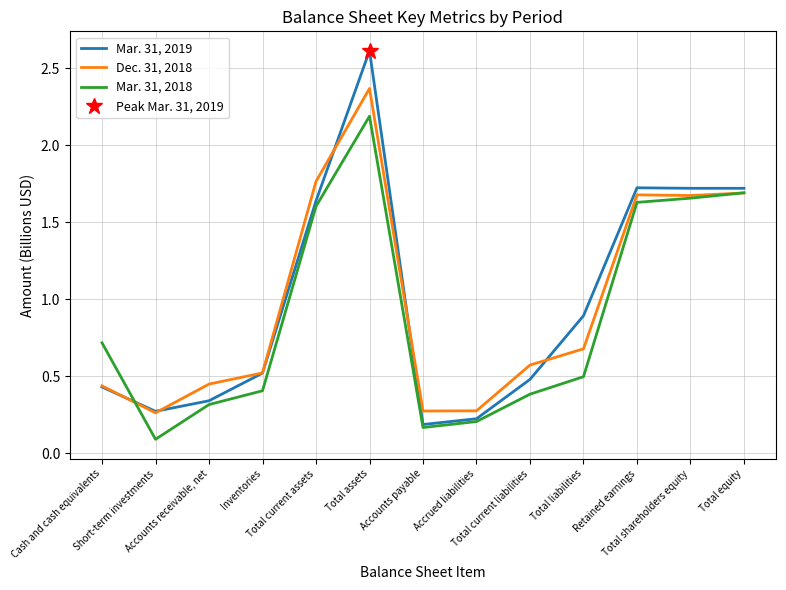

At which label is Mar. 31, 2019 closest to 1?

Total liabilities